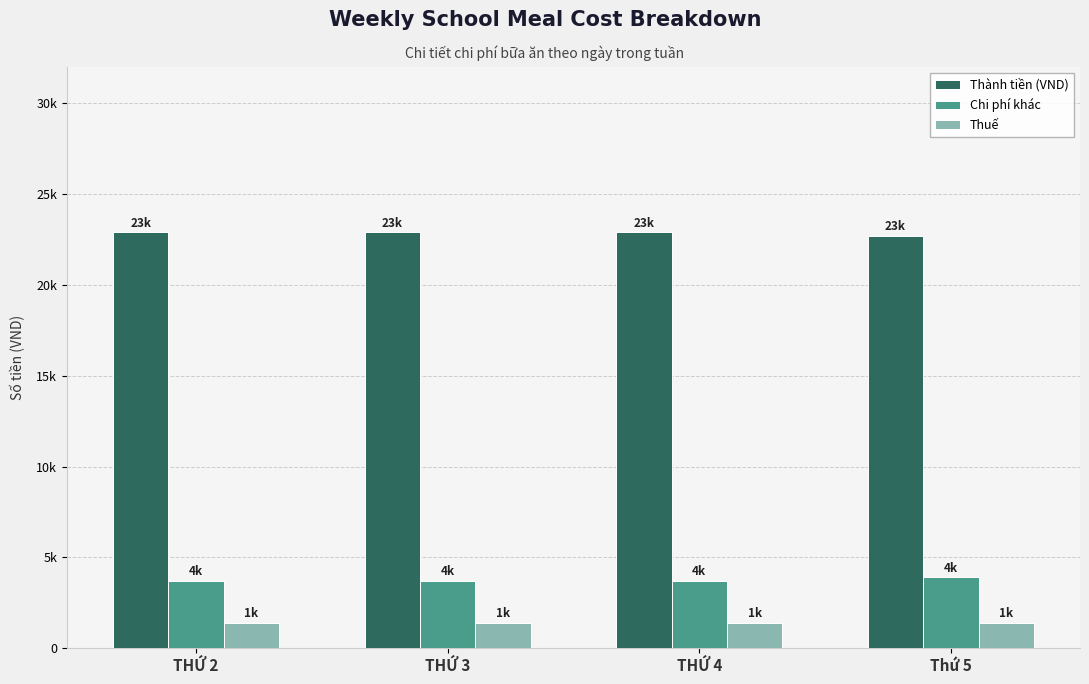

At how many categories does at least one series exceed 7072?

4